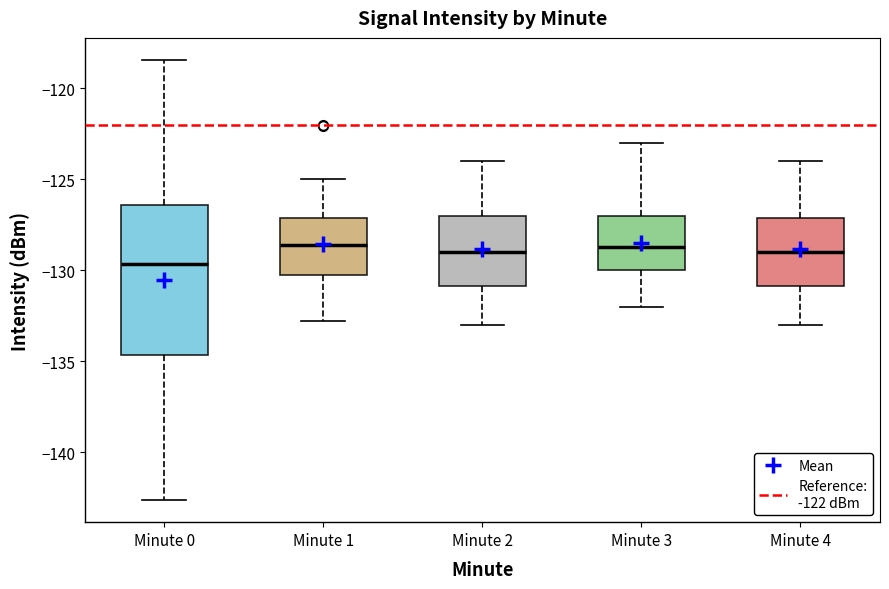

Reading left to right, transcribe this box plot: for each box, give where its median line is, the range the box spans, and where its two whiskers end, as read against the y-axis. The values are not printed on the chart, so give them approximately, as read against the axis.

Minute 0: median -129.5, box -134.5 to -126.5, whiskers -142.5 to -118.5
Minute 1: median -128.5, box -130.5 to -127.0, whiskers -133.0 to -125.0
Minute 2: median -129.0, box -131.0 to -127.0, whiskers -133.0 to -124.0
Minute 3: median -128.5, box -130.0 to -127.0, whiskers -132.0 to -123.0
Minute 4: median -129.0, box -131.0 to -127.0, whiskers -133.0 to -124.0